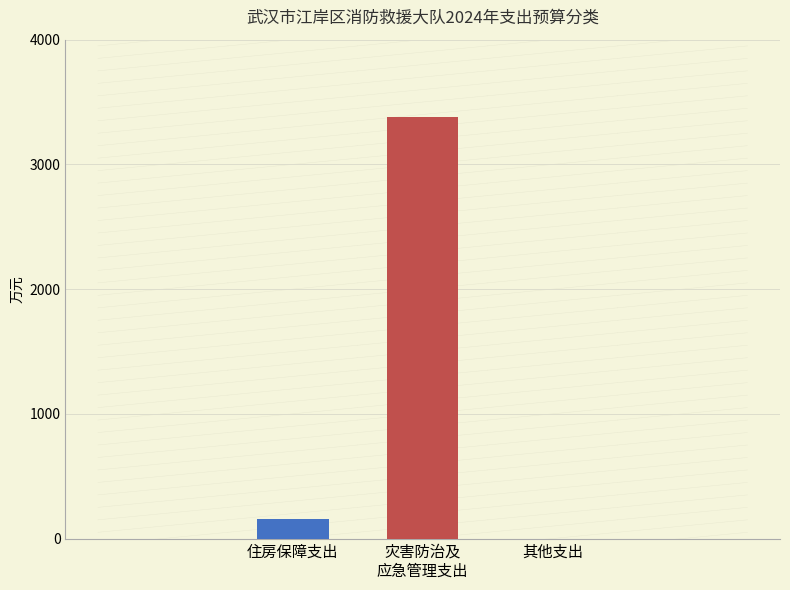

True or false: the data shows 3377.6 at 灾害防治及
应急管理支出.

True